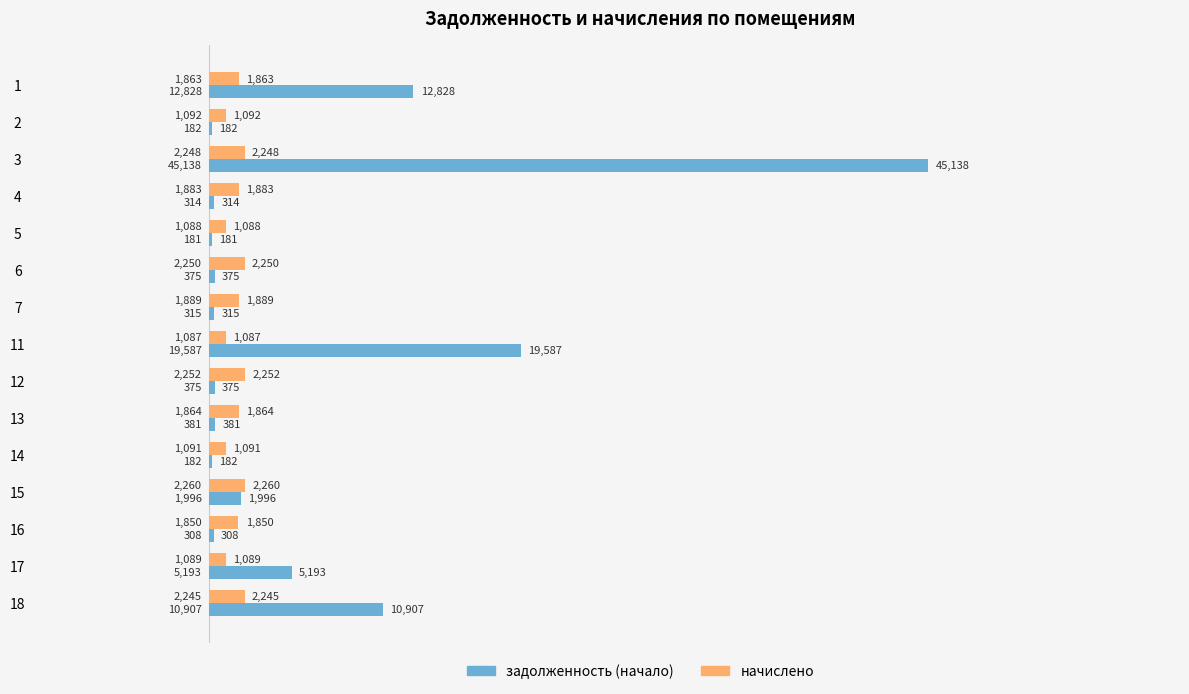

At which category is the sum across all series the highest?

3